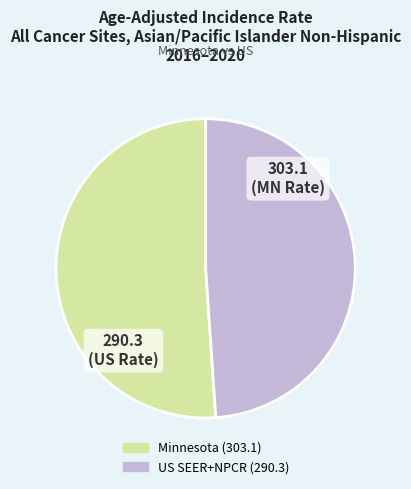

Count the number of slices in the pie.

2